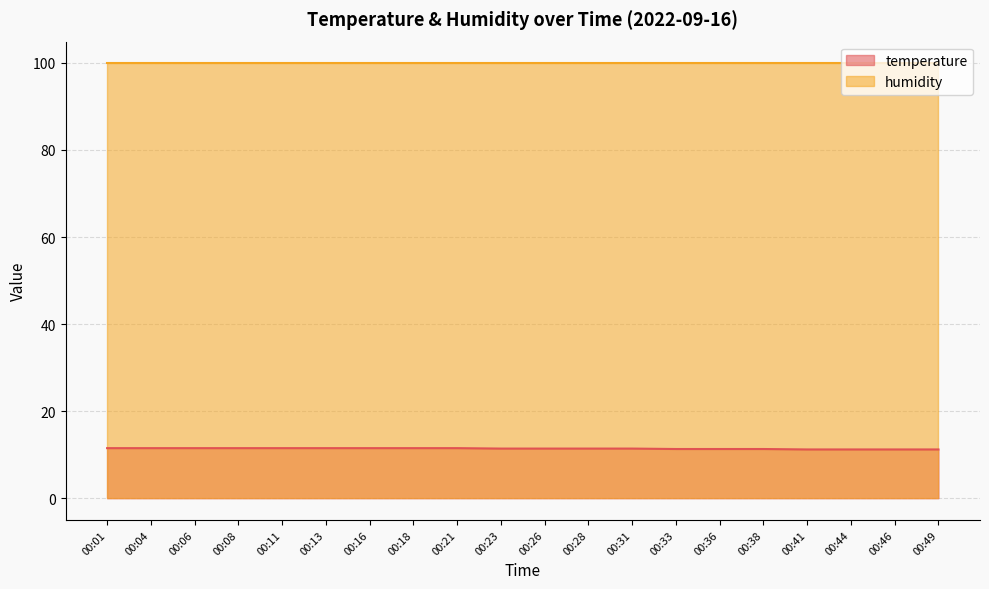

What is the change in value from 00:04 to 00:36?

-0.2